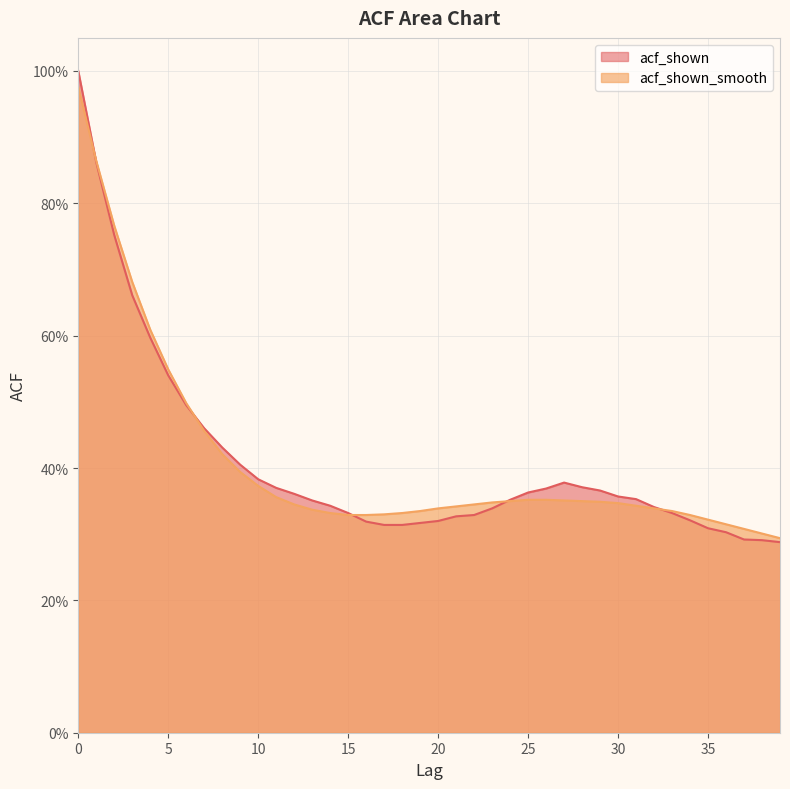

Rank the categories by acf_shown value from lowest to highest.

39, 38, 37, 36, 35, 17, 18, 19, 16, 20, 34, 21, 22, 15, 33, 23, 32, 14, 13, 24, 31, 30, 12, 25, 29, 26, 11, 28, 27, 10, 9, 8, 7, 6, 5, 4, 3, 2, 1, 0